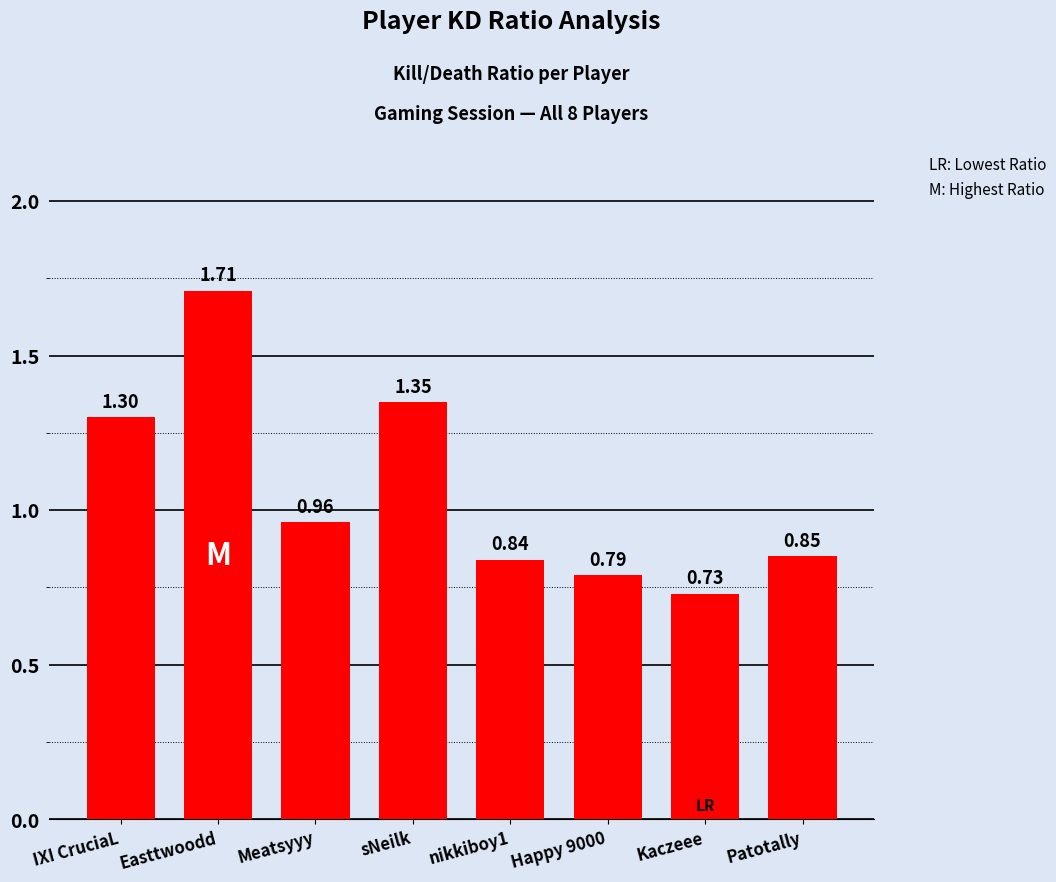

At which category does the chart reach its peak across all series?

Easttwoodd